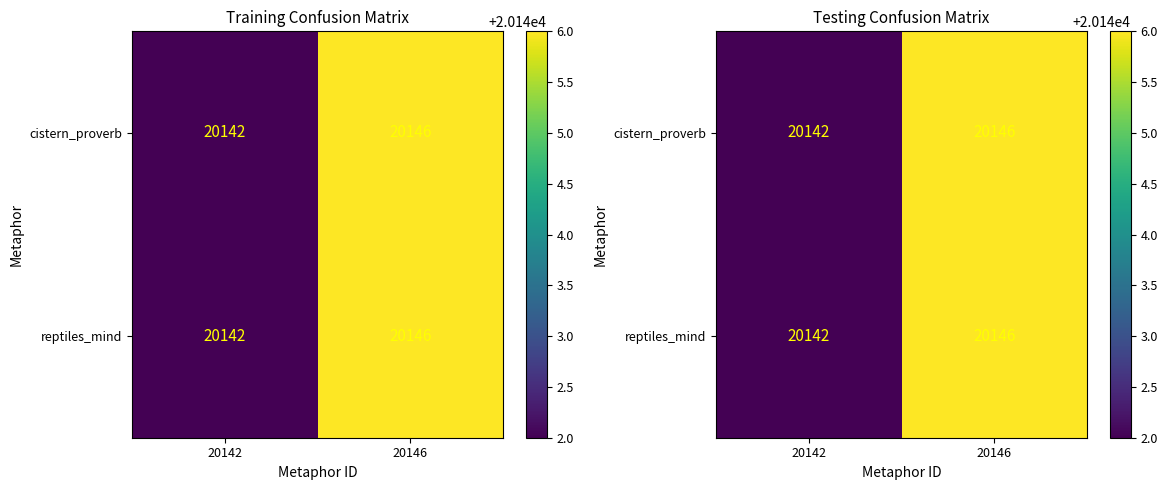

What is the greatest value displayed?

20146